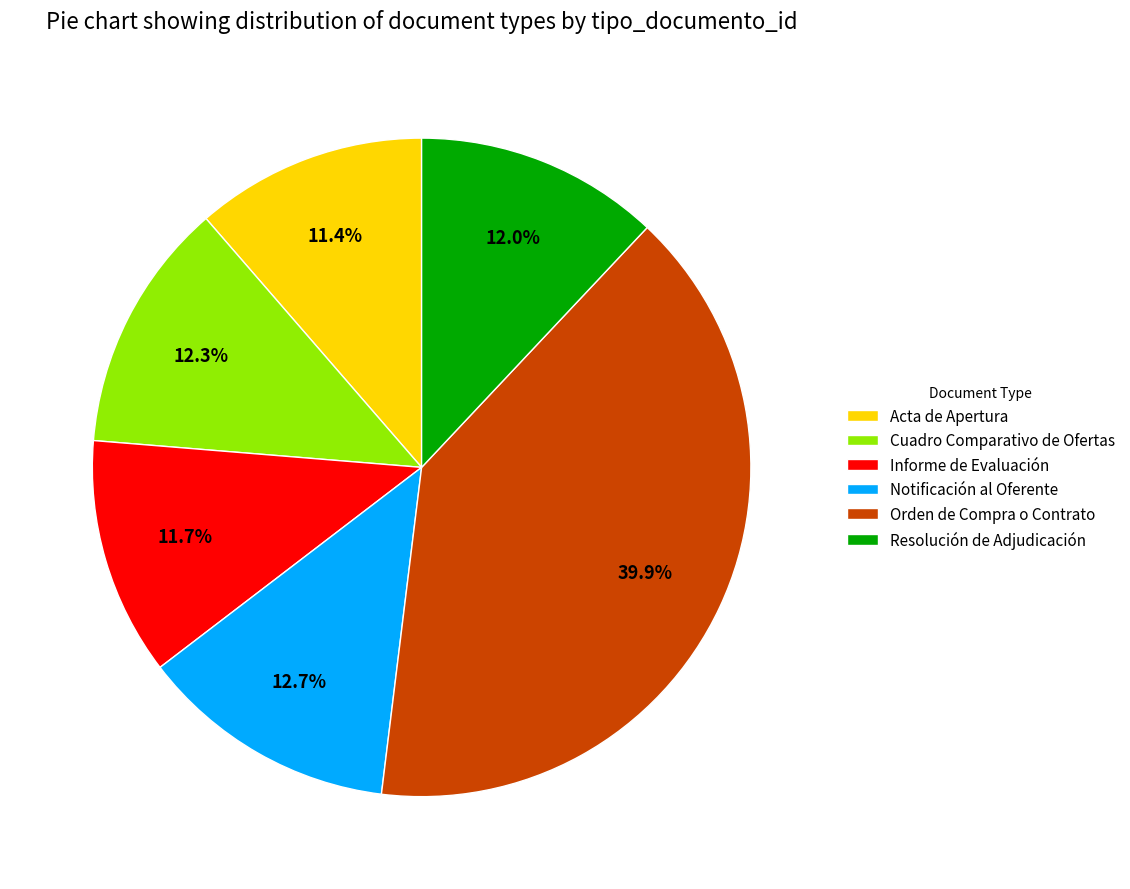

Which has a higher value, Informe de Evaluación or Orden de Compra o Contrato?

Orden de Compra o Contrato